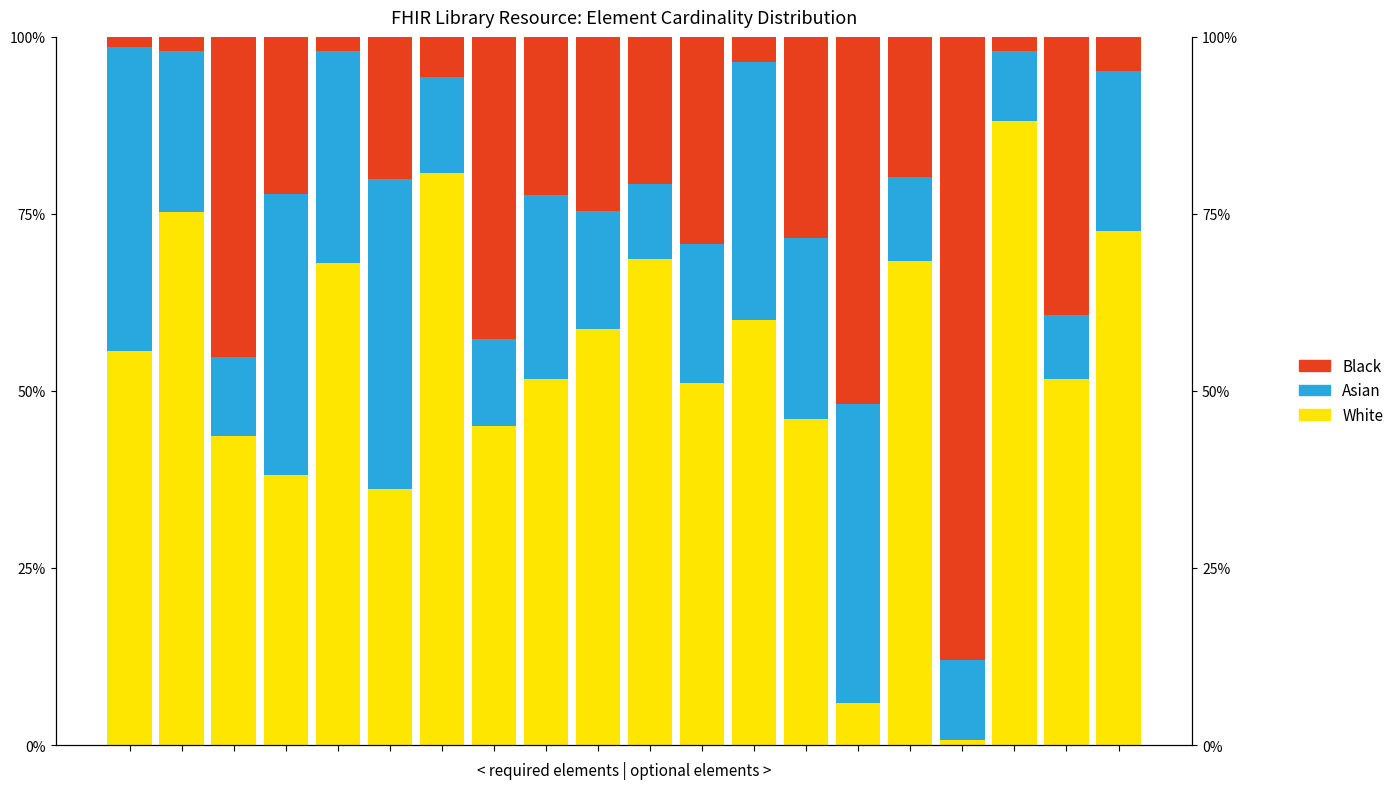

What is the value of the Asian bar at the 12th from the left?

0.2